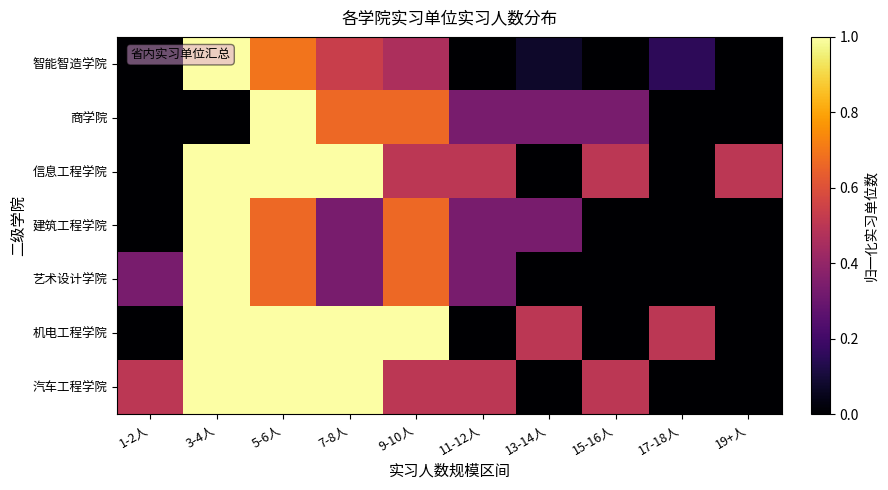

Between 7-8人 and 11-12人, which series saw the biggest shift?

机电工程学院